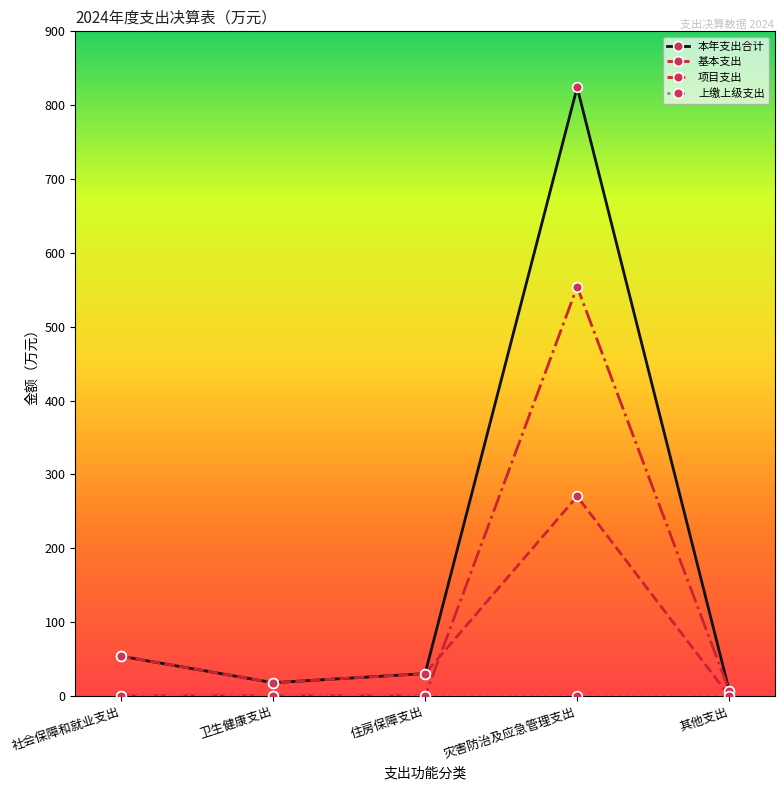

At which label is 本年支出合计 closest to 415?

社会保障和就业支出